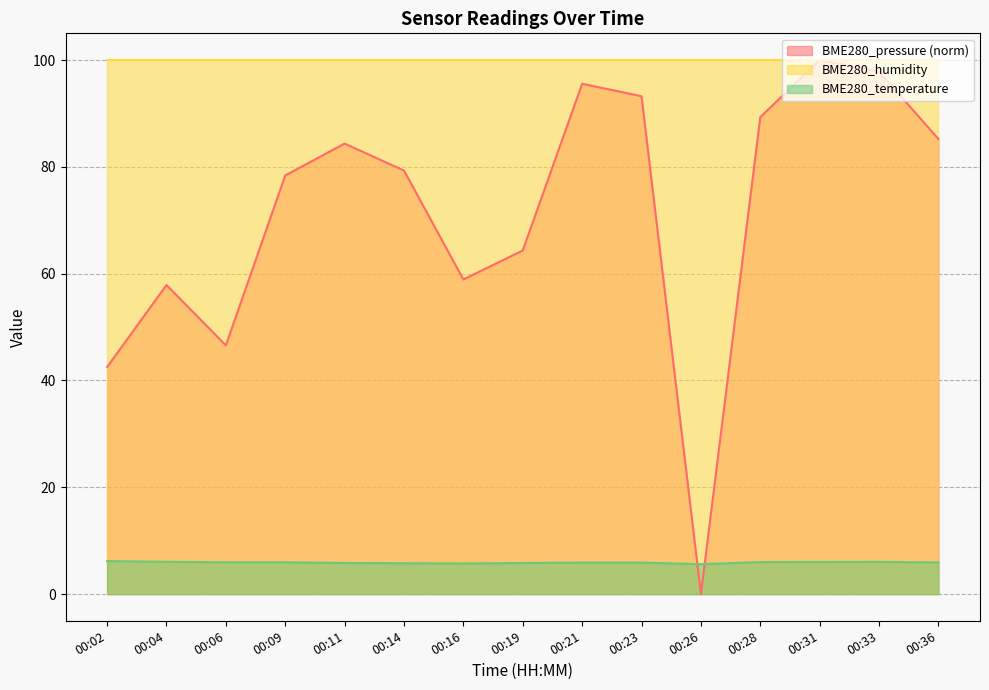

How many distinct data groups are displayed?

3